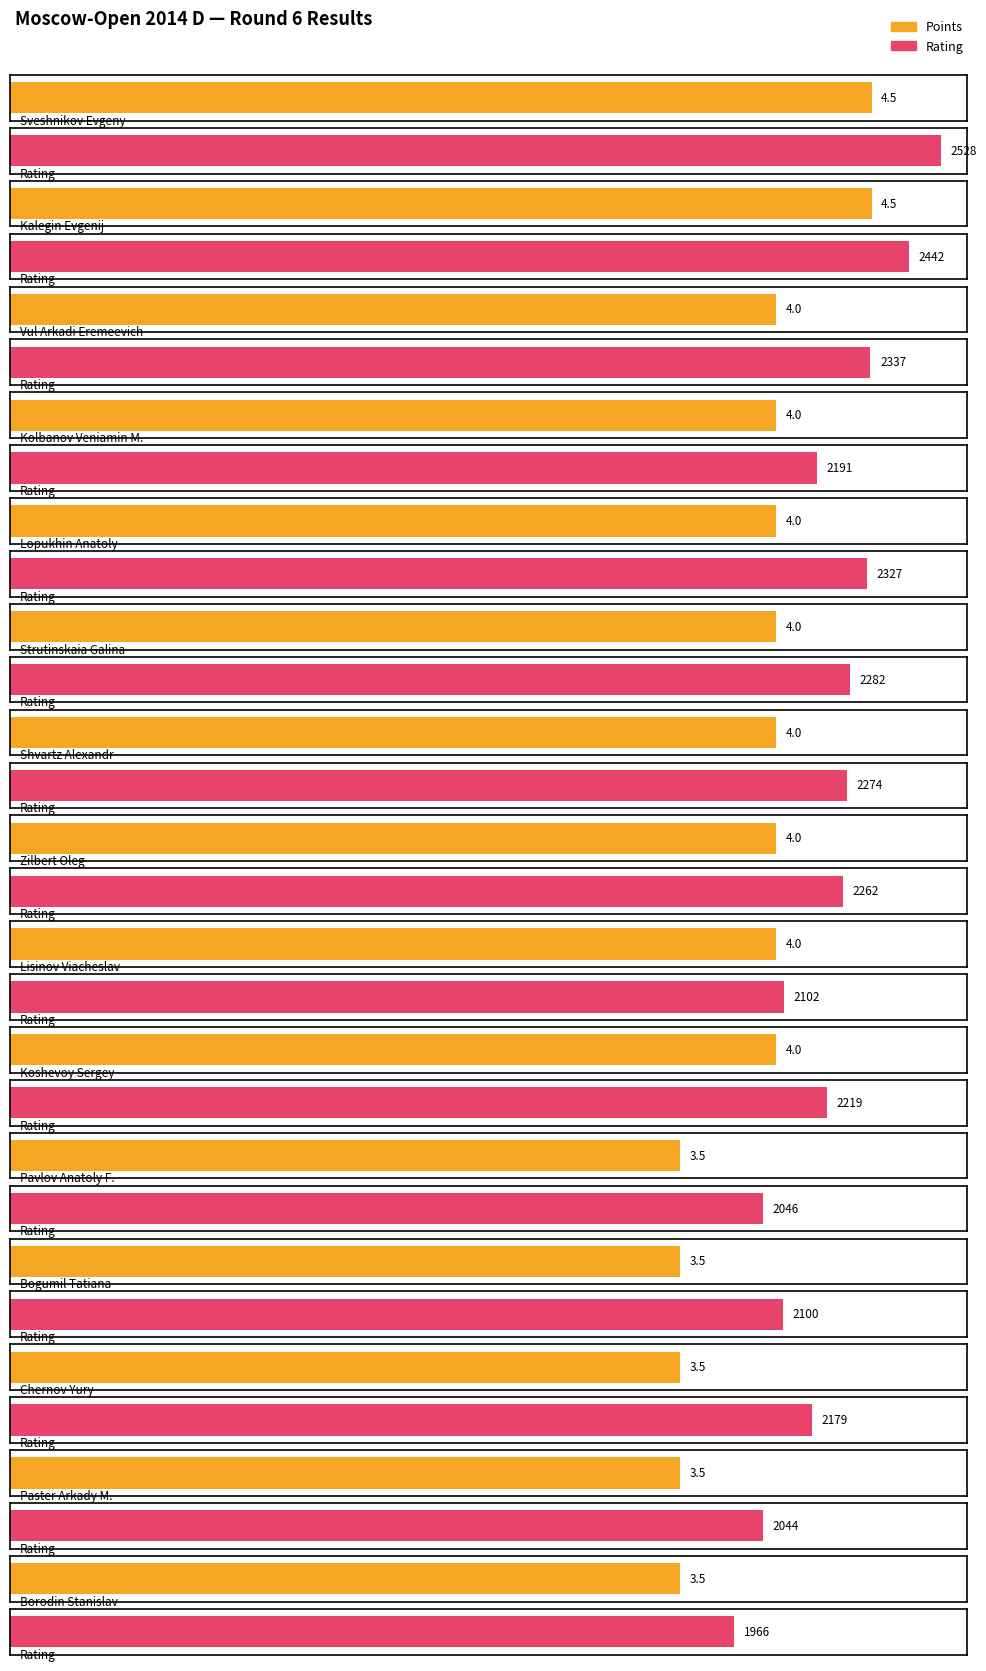

What are all the series names shown in the legend?

Points, Rating